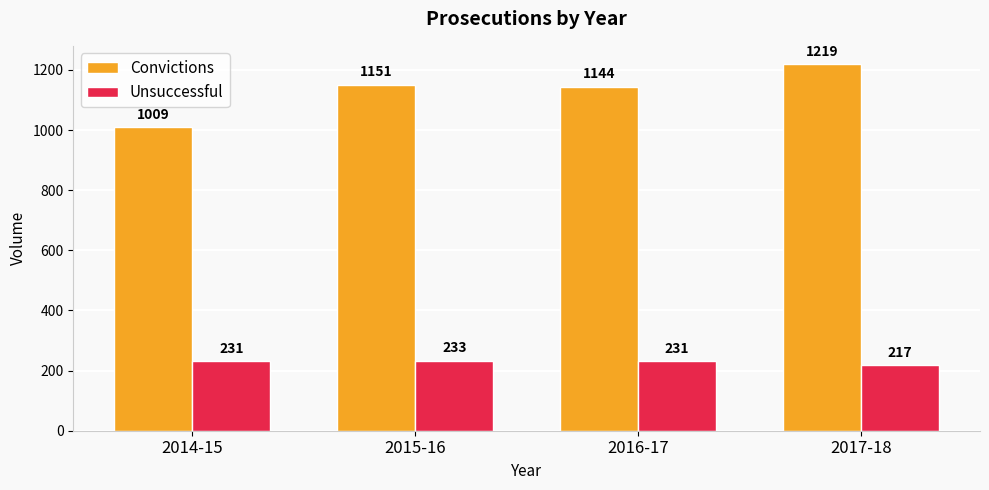

Reading right to left, transcribe all the data shown in this chart.

Convictions: 2017-18=1219	2016-17=1144	2015-16=1151	2014-15=1009
Unsuccessful: 2017-18=217	2016-17=231	2015-16=233	2014-15=231